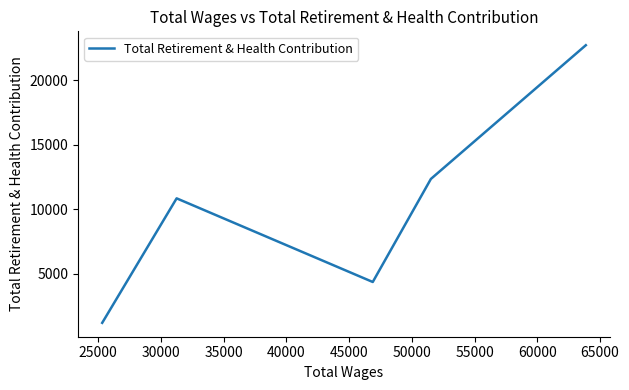

What is the difference between the maximum and minimum values?

21536